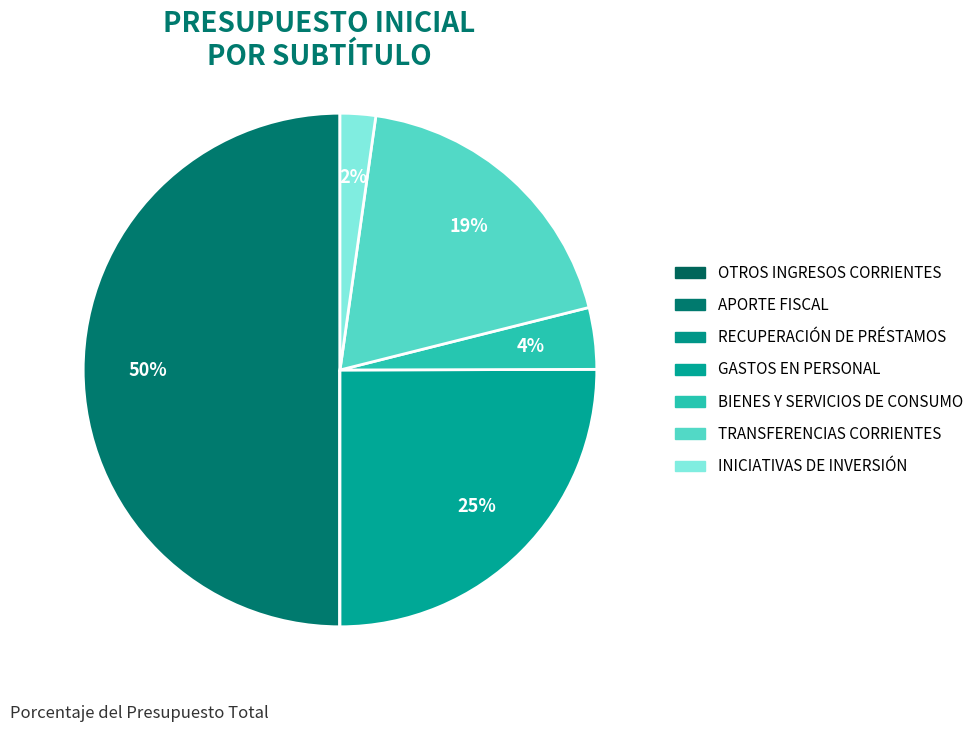

How many segments does this pie chart have?

7